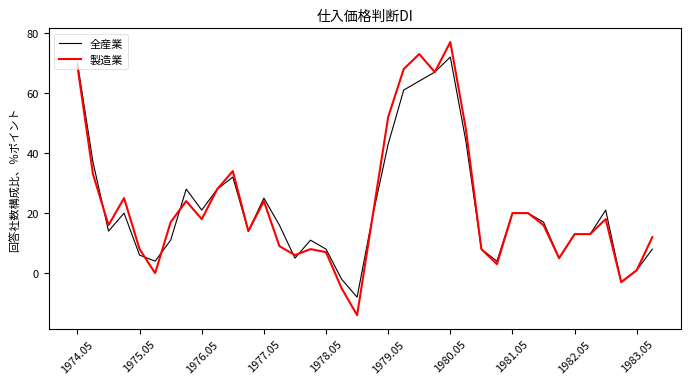

What is the minimum value for 全産業?

-8